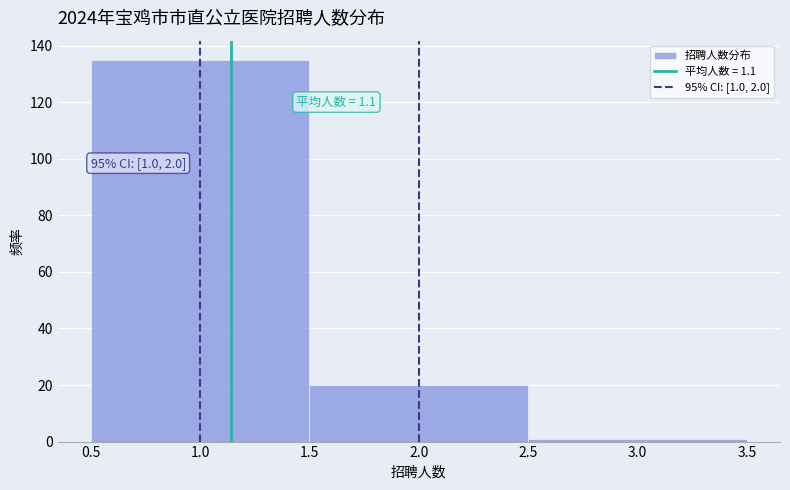

Over which range of the x-axis is the bar tallest?

0.5 to 1.5